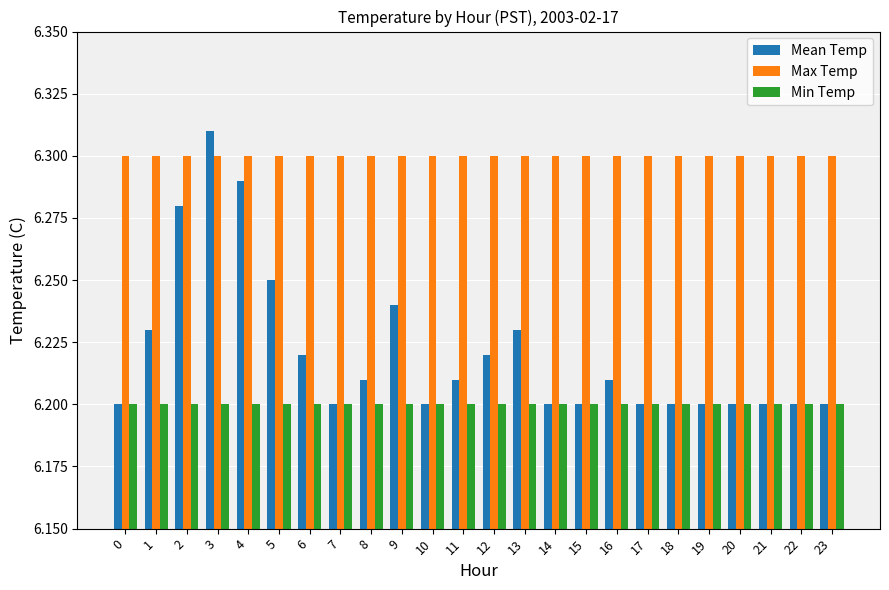

What is the difference between the second highest and second lowest values in the Mean Temp series?

0.1